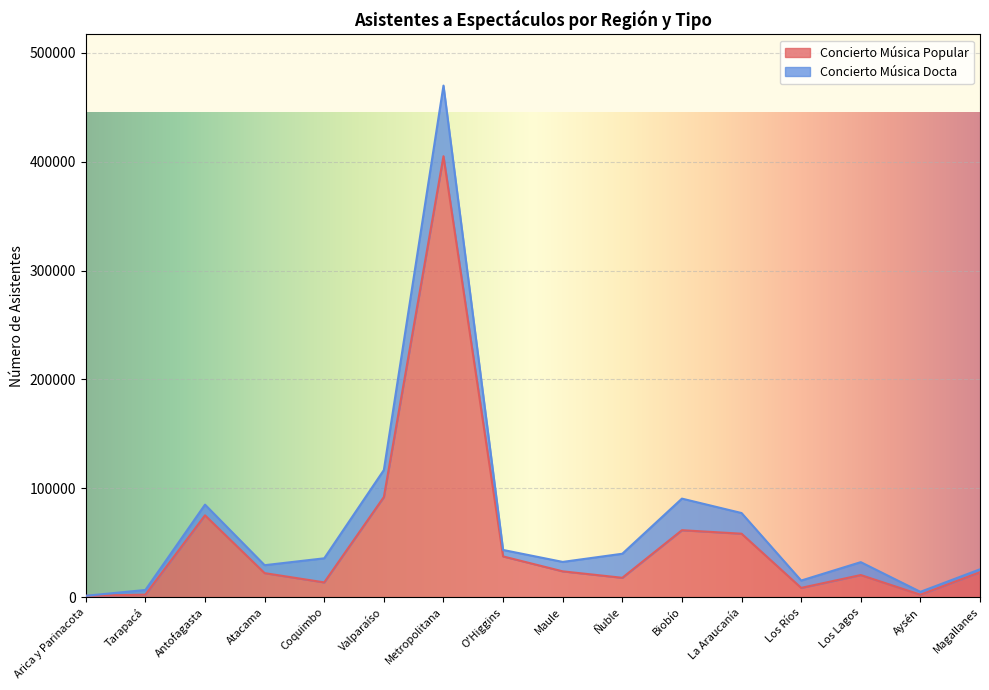

The value at Metropolitana is 196082. True or false?

False